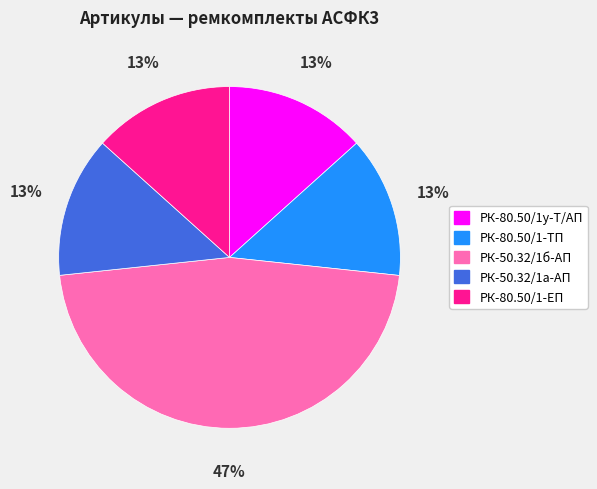

Is there any slice that represents more than half of the pie?

No